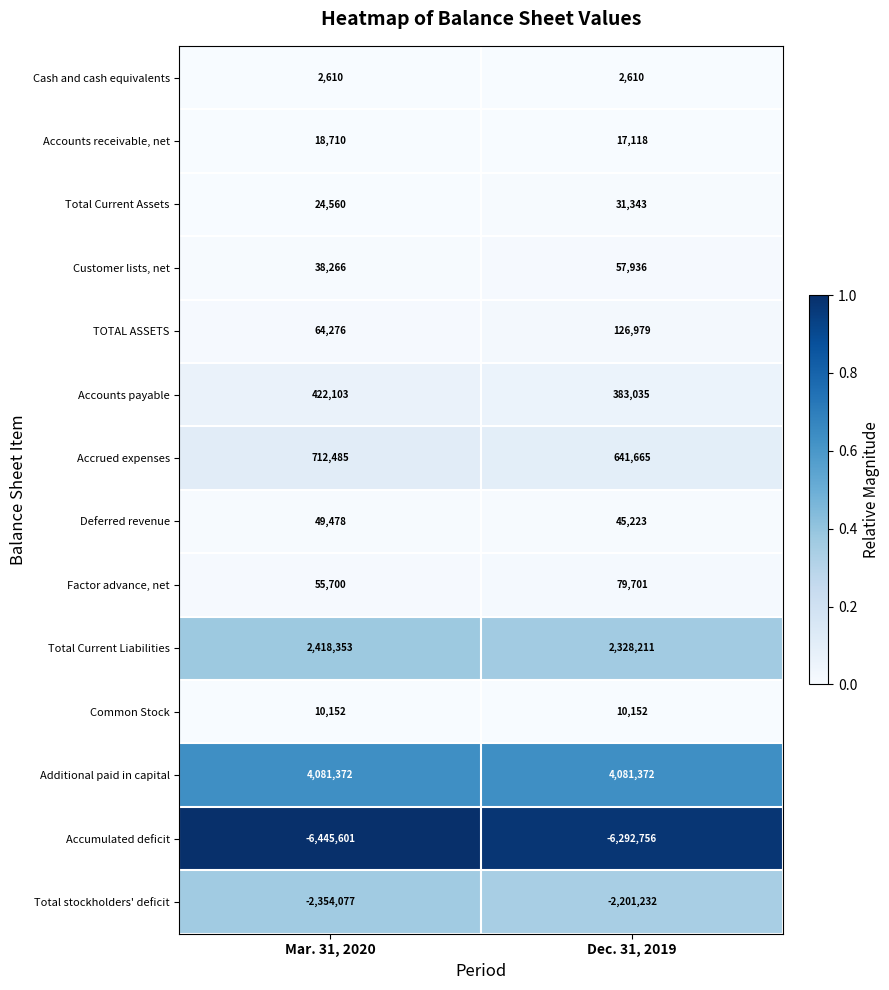

Reading left to right, extract all data points from this chart.

Cash and cash equivalents: 2610	2610
Accounts receivable, net: 18710	17118
Total Current Assets: 24560	31343
Customer lists, net: 38266	57936
TOTAL ASSETS: 64276	126979
Accounts payable: 422103	383035
Accrued expenses: 712485	641665
Deferred revenue: 49478	45223
Factor advance, net: 55700	79701
Total Current Liabilities: 2418353	2328211
Common Stock: 10152	10152
Additional paid in capital: 4081372	4081372
Accumulated deficit: -6445601	-6292756
Total stockholders' deficit: -2354077	-2201232